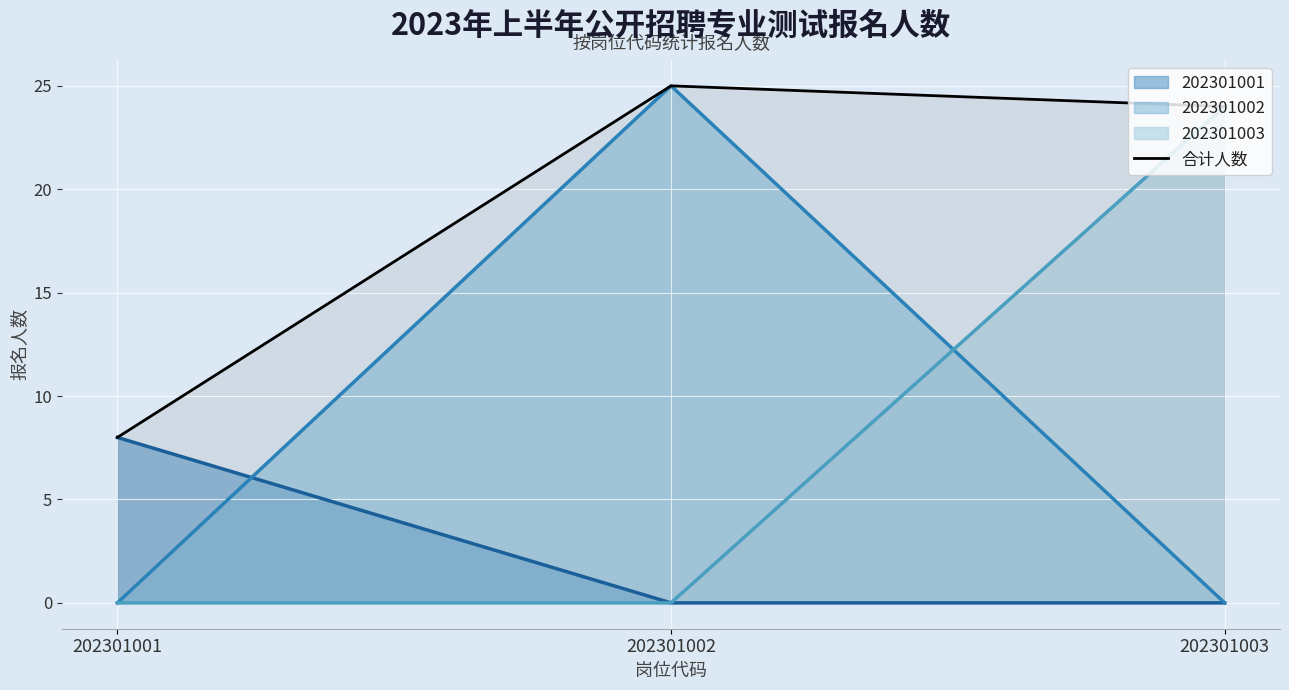

List the labels in order of value, smallest first.

202301001, 202301003, 202301002